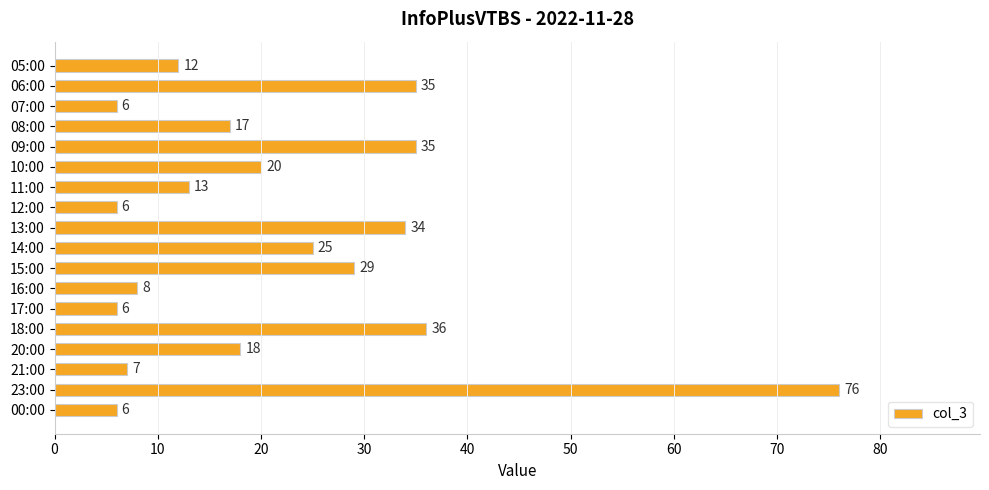

The value at 11:00 is 22. True or false?

False